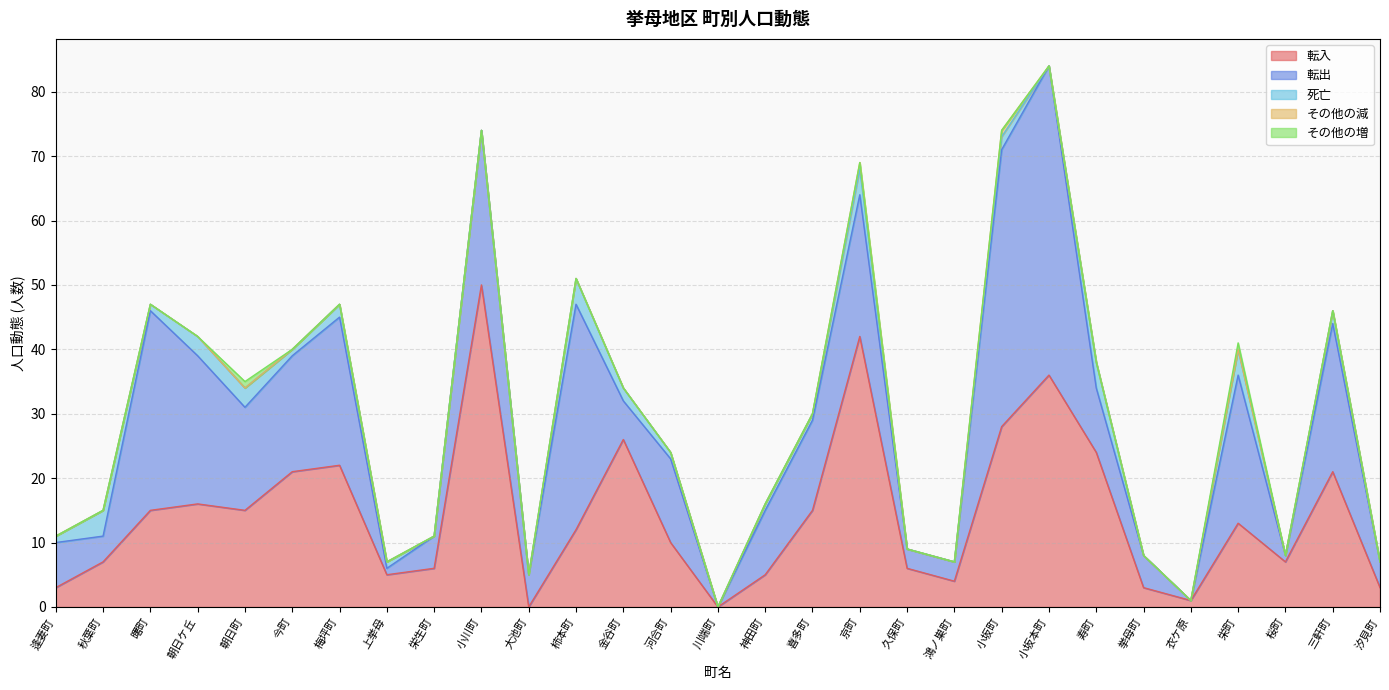

True or false: その他の減 has a value of 0 at 川端町.

True